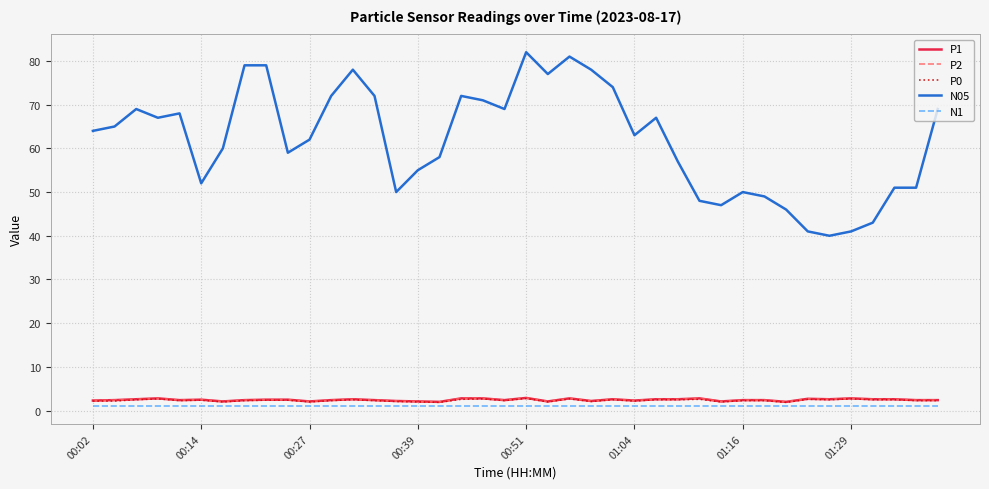

Does the chart display data point markers on the line(s)?

No